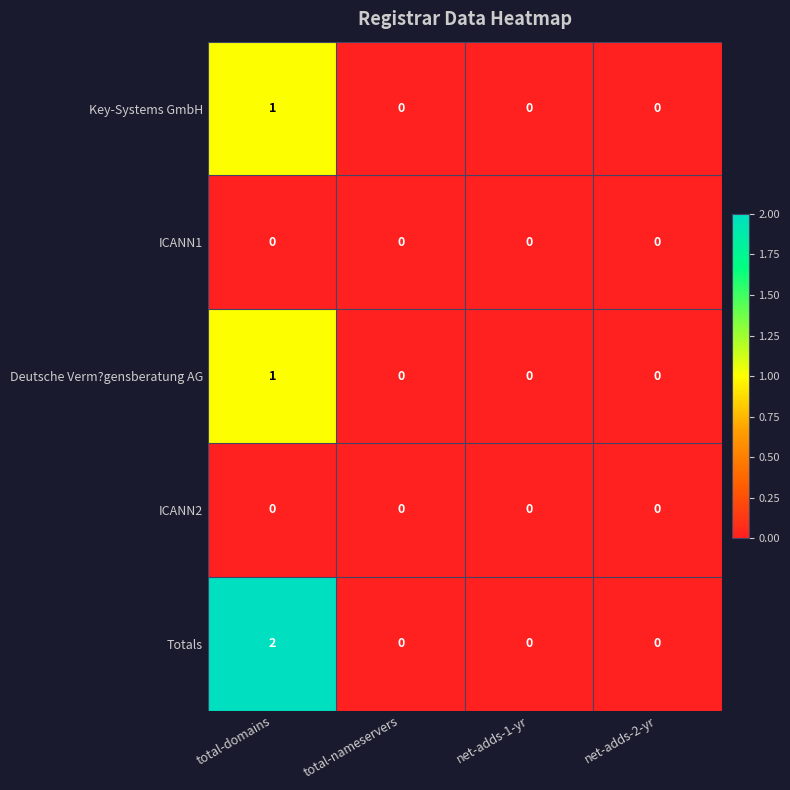

How many categories are shown in the chart?

4